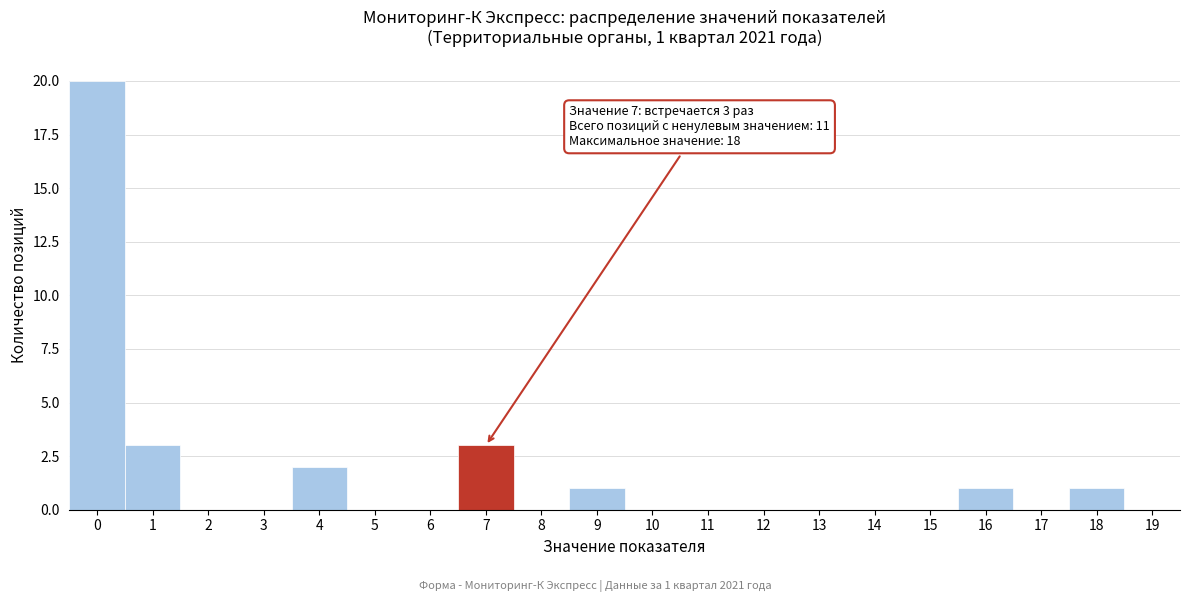

Over which range of the x-axis is the bar tallest?

-0.5 to 0.5